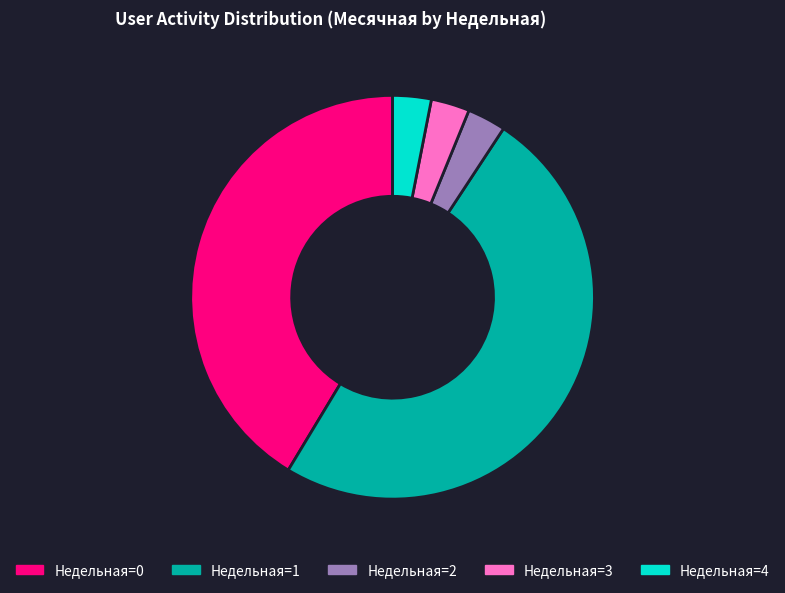

Is there a majority slice in this chart?

No